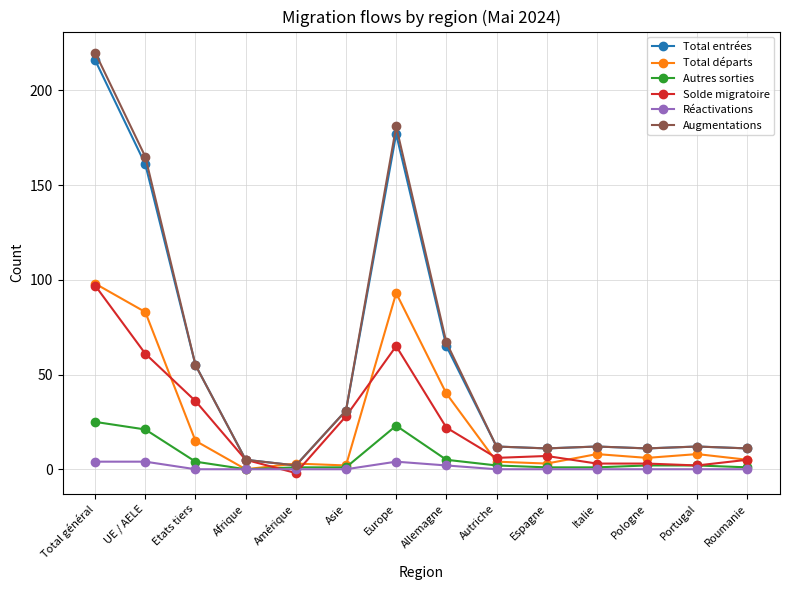

Which series has the largest range (max minus min)?

Augmentations